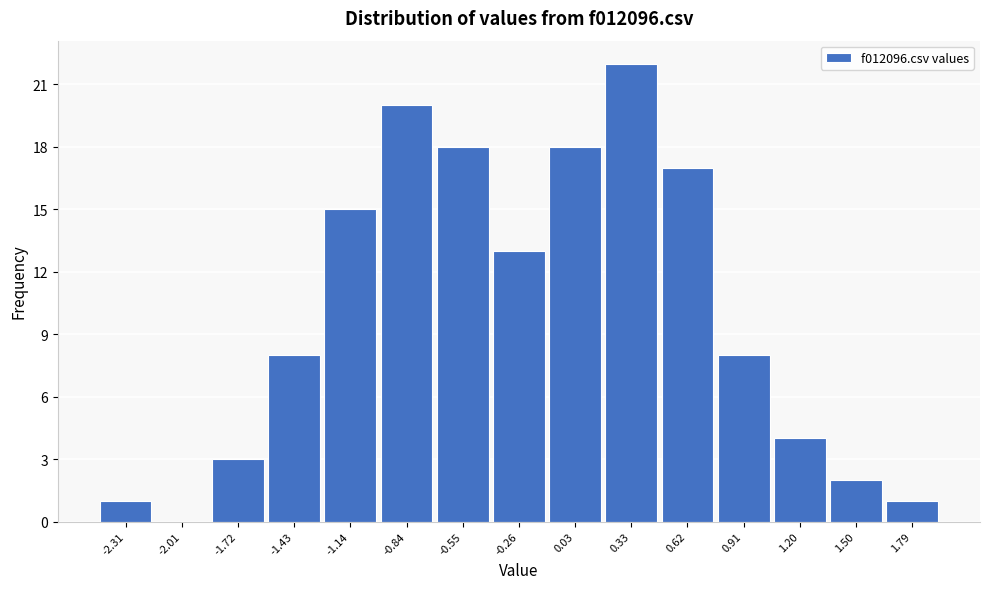

Reading left to right, transcribe all the data shown in this chart.

-2.31=1	-2.01=0	-1.72=3	-1.43=8	-1.14=15	-0.84=20	-0.55=18	-0.26=13	0.03=18	0.33=22	0.62=17	0.91=8	1.20=4	1.50=2	1.79=1